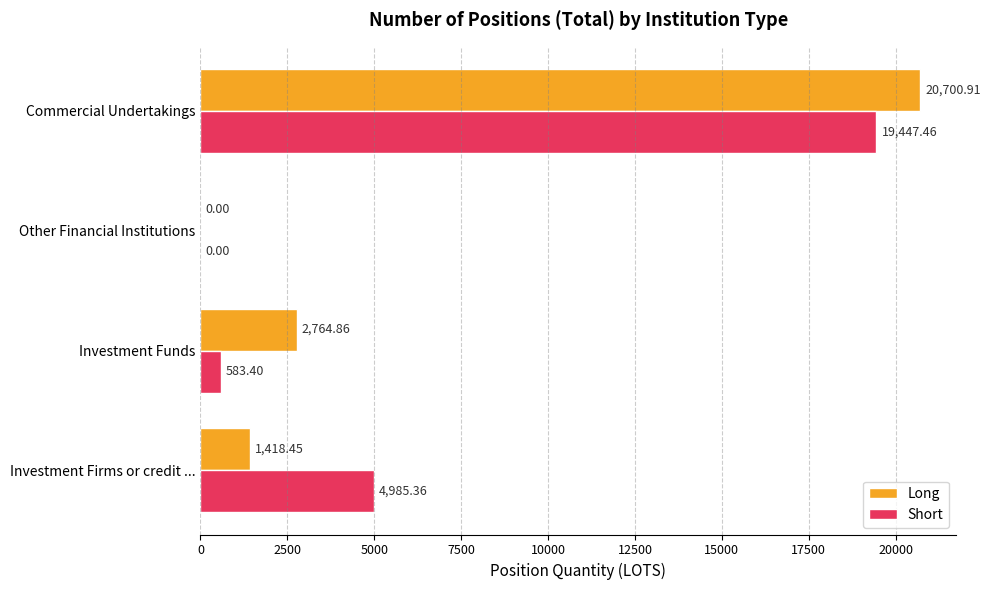

How many data points does each series have?

4